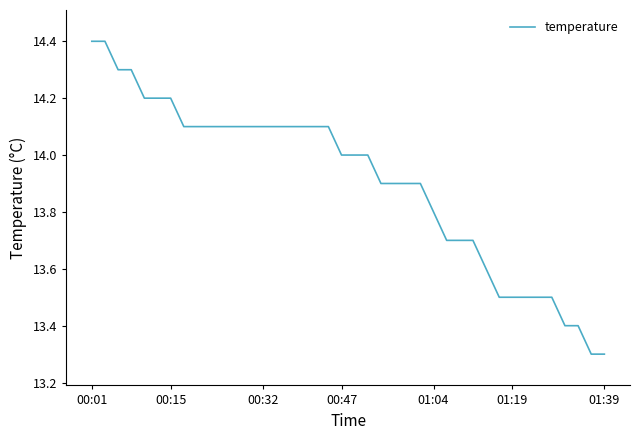

What is the minimum value shown in the chart?

13.3